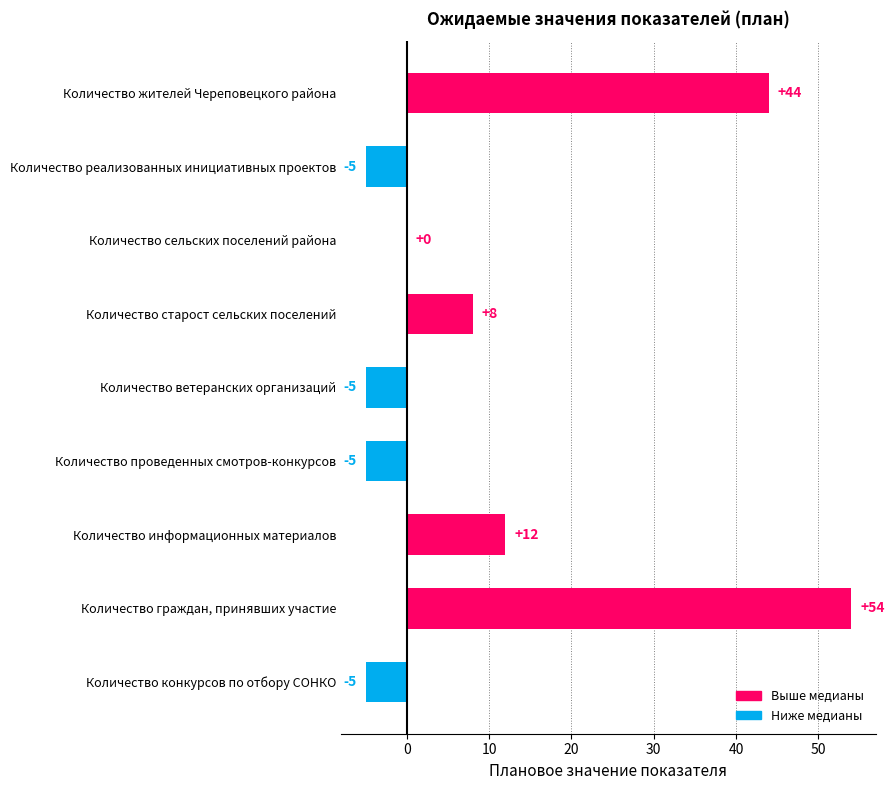

Reading bottom to top, list all the values displayed in this chart.

Количество конкурсов по отбору СОНКО=-5	Количество граждан, принявших участие=54	Количество информационных материалов=12	Количество проведенных смотров-конкурсов=-5	Количество ветеранских организаций=-5	Количество старост сельских поселений=8	Количество сельских поселений района=0	Количество реализованных инициативных проектов=-5	Количество жителей Череповецкого района=44